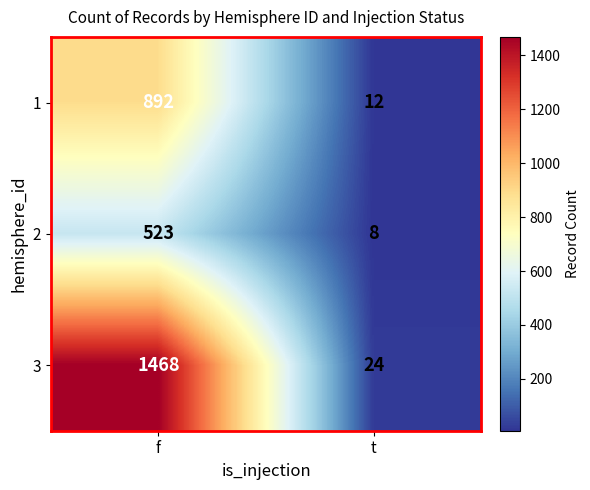

What is the difference between the maximum and minimum values in the 3 series?

1444